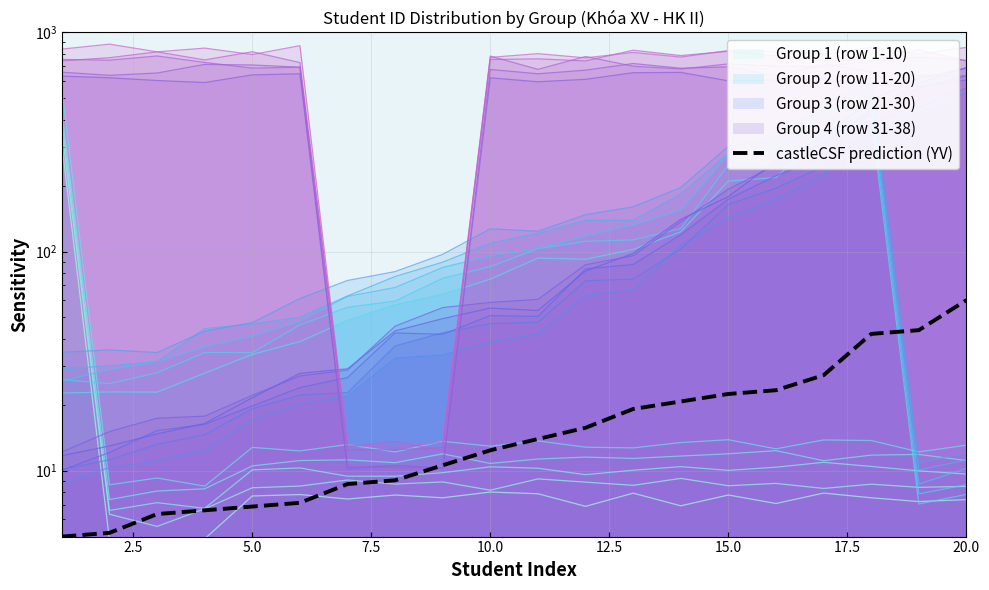

What is the ratio of the value at 19 to the value at 17?

1.4